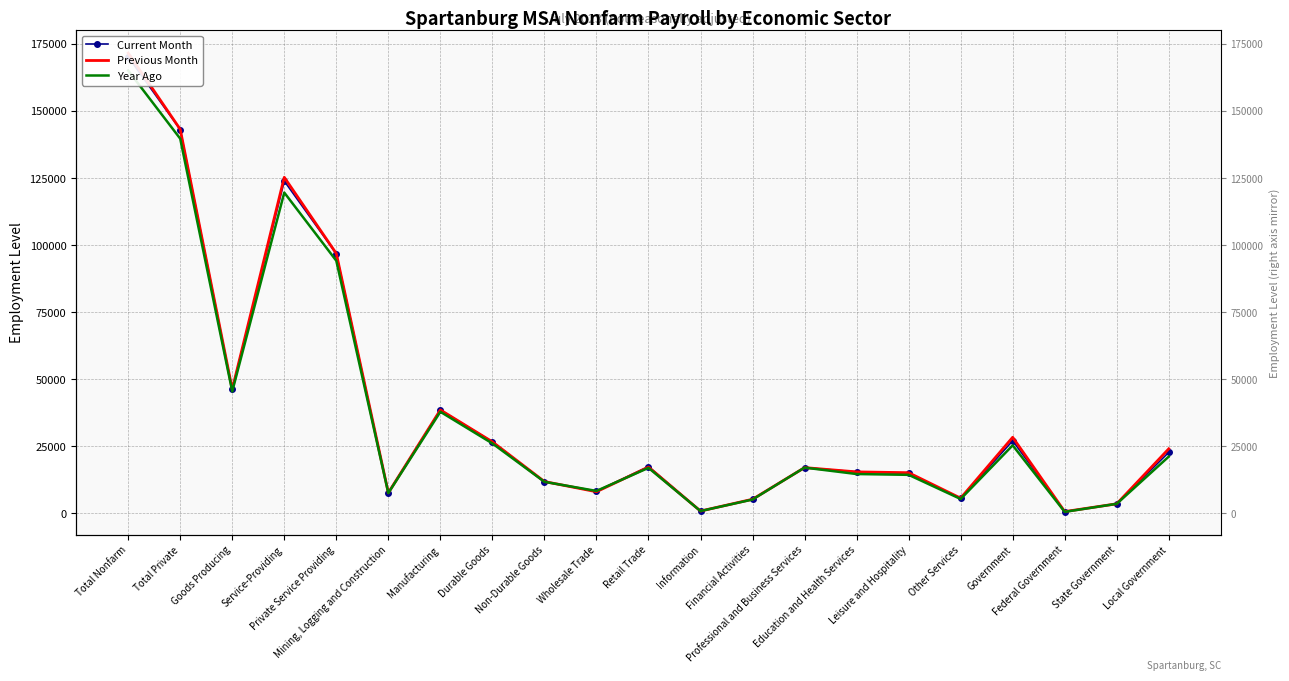

How many data points does each series have?

21